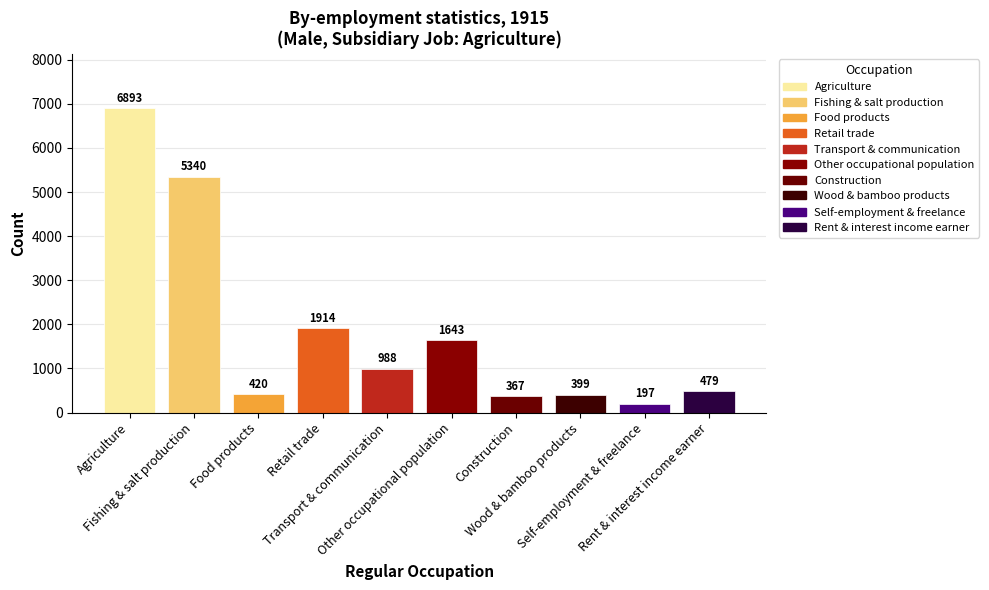

The value at Other occupational population is 2855. True or false?

False